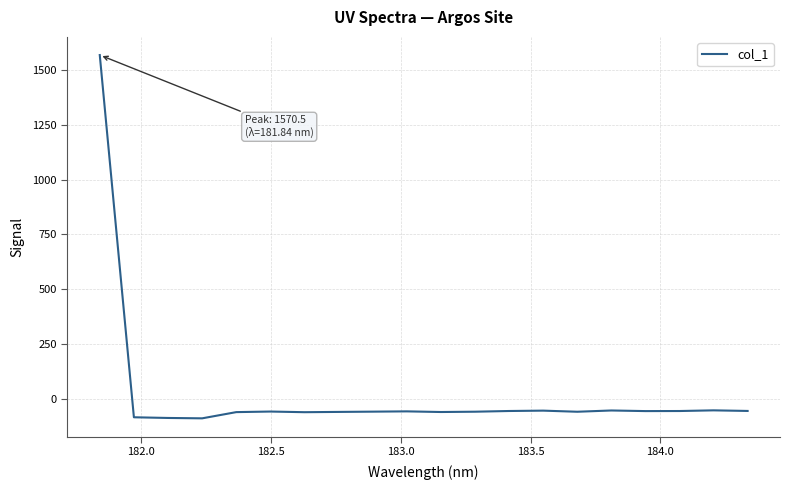

What is the maximum value shown in the chart?

1570.5